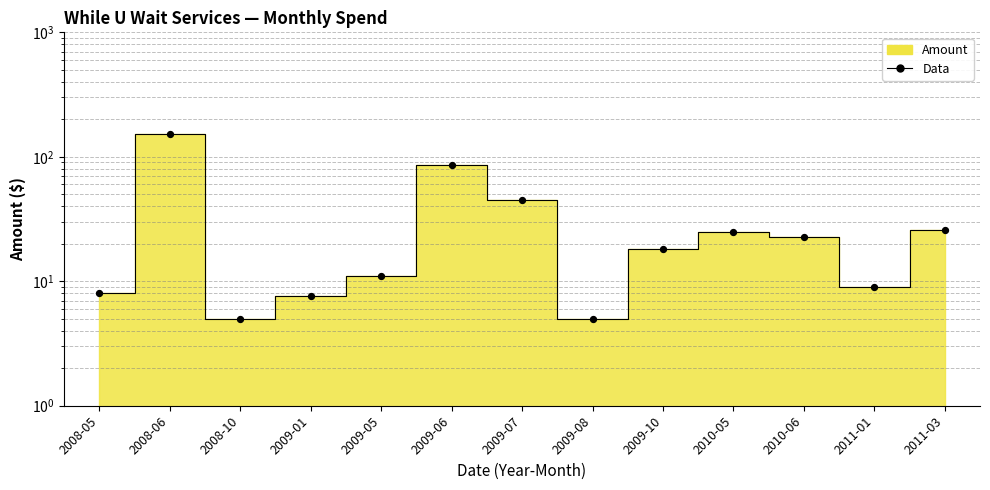

What is the change in value from 2009-06 to 2010-05?

-61.3